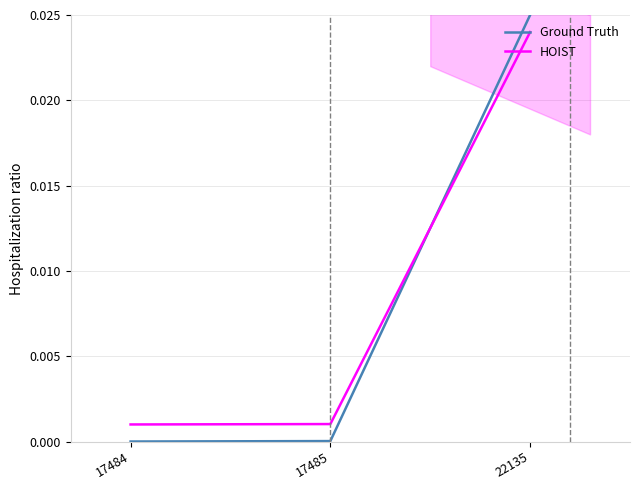

Rank the series at 22135 from lowest to highest value.

HOIST, Ground Truth